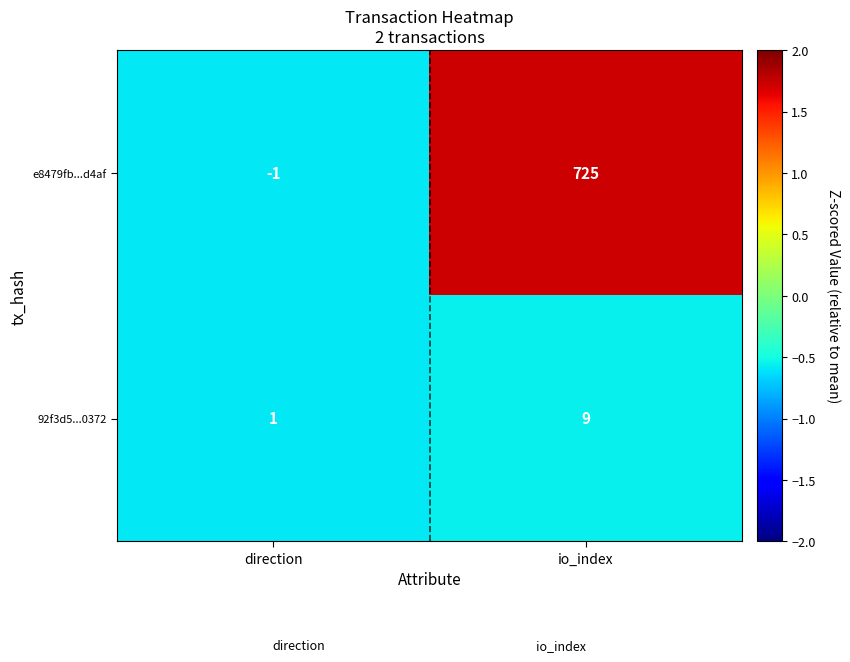

How many series are shown in this chart?

2